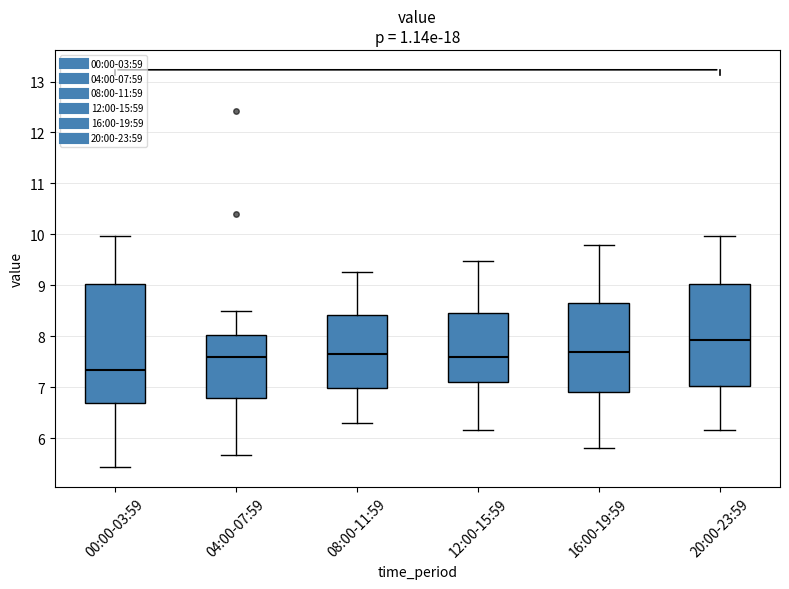

Comparing the boxes themselves (not the whiskers), which one is the tallest?

00:00-03:59